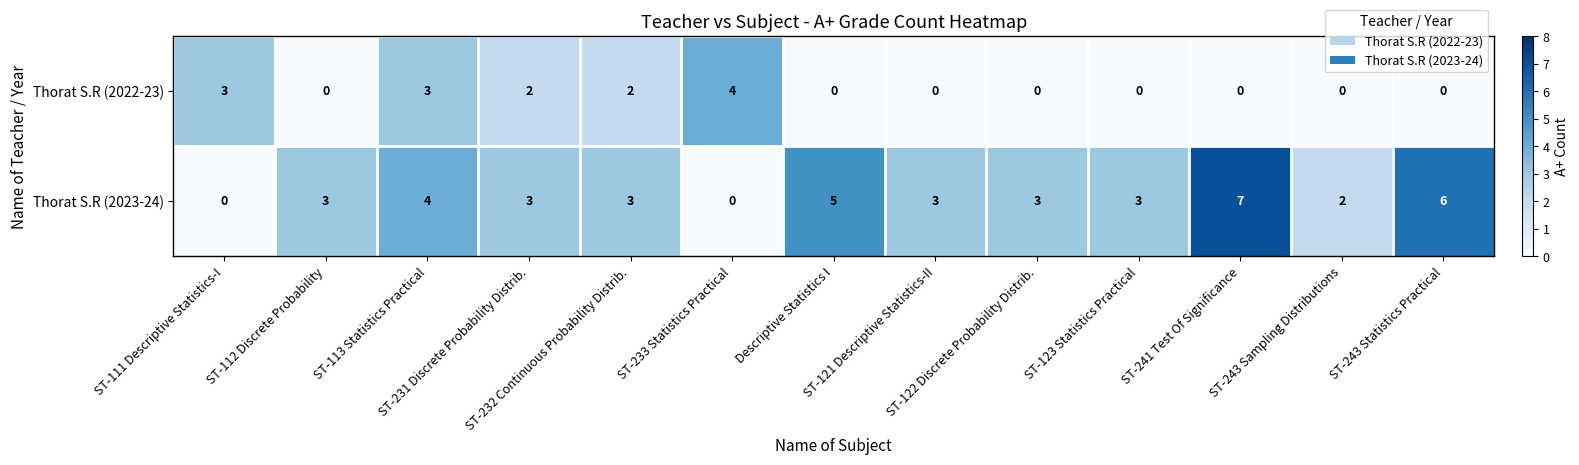

How many distinct data groups are displayed?

2